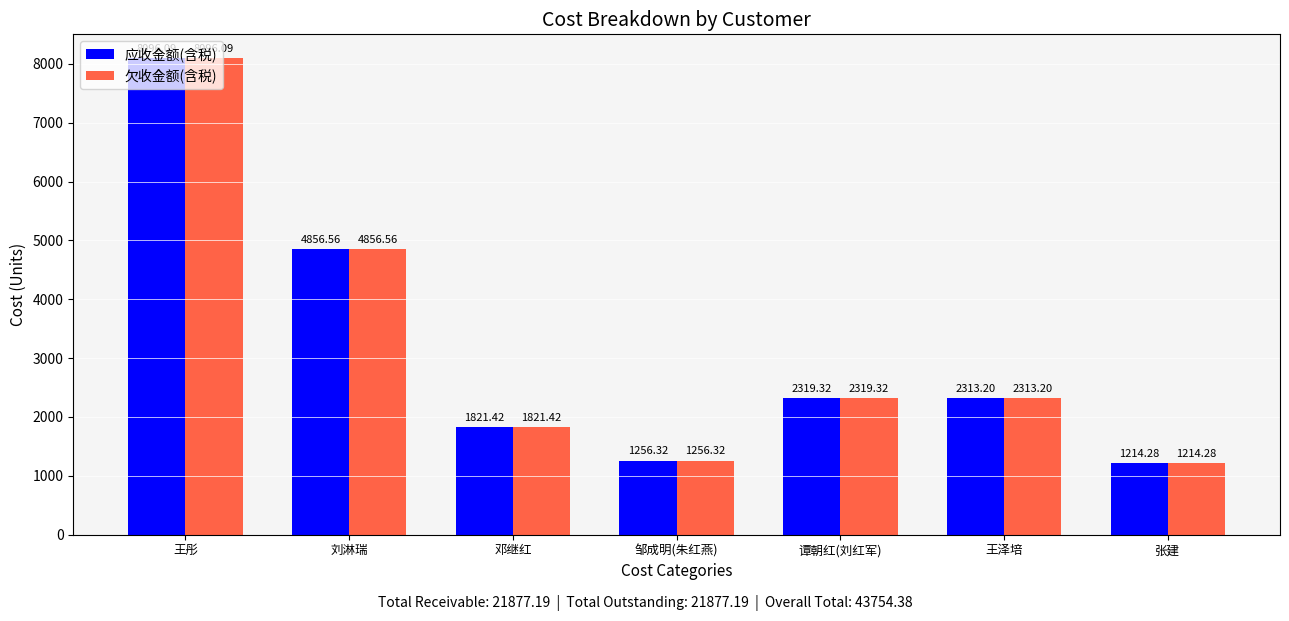

At which label does 欠收金额(含税) reach its peak?

王彤